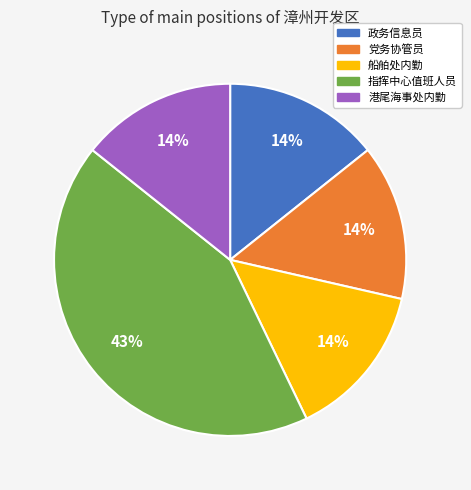

The 港尾海事处内勤 slice represents 8% of the pie. True or false?

False